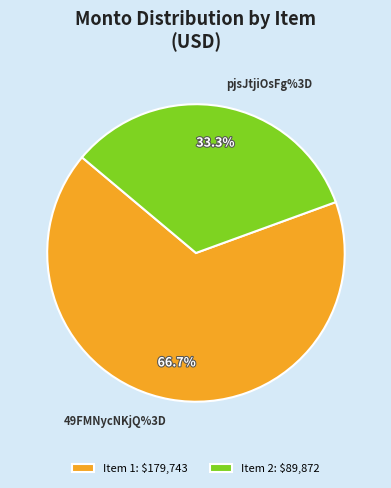

Which slice is the smallest?

pjsJtjiOsFg%3D